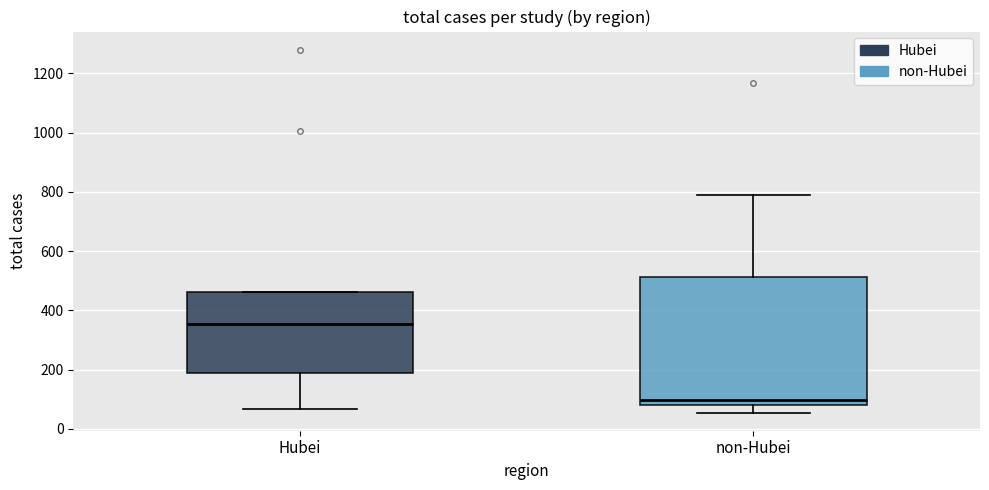

Reading left to right, read every box against the y-axis: the position of its median line, the range the box covers, and the ends of its whiskers. The values are not printed on the chart, so give them approximately, as read against the axis.

Hubei: median 360, box 180 to 460, whiskers 60 to 460
non-Hubei: median 100, box 80 to 520, whiskers 60 to 780